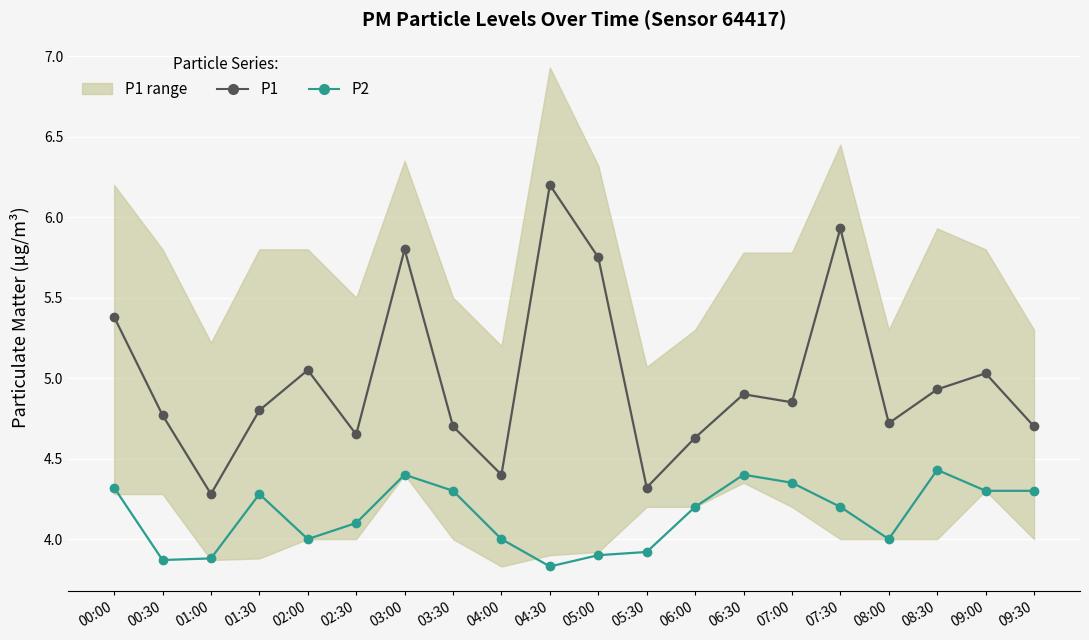

At how many categories does at least one series exceed 4?

20